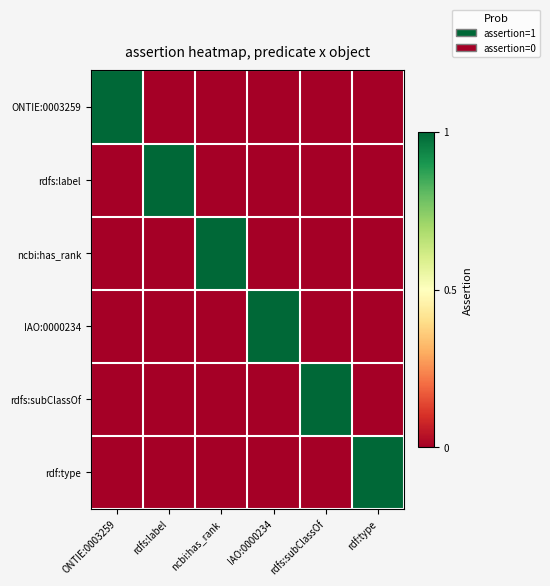

Reading right to left, list all the values displayed in this chart.

ONTIE:0003259: rdf:type=0	rdfs:subClassOf=0	IAO:0000234=0	ncbi:has_rank=0	rdfs:label=0	ONTIE:0003259=1
rdfs:label: rdf:type=0	rdfs:subClassOf=0	IAO:0000234=0	ncbi:has_rank=0	rdfs:label=1	ONTIE:0003259=0
ncbi:has_rank: rdf:type=0	rdfs:subClassOf=0	IAO:0000234=0	ncbi:has_rank=1	rdfs:label=0	ONTIE:0003259=0
IAO:0000234: rdf:type=0	rdfs:subClassOf=0	IAO:0000234=1	ncbi:has_rank=0	rdfs:label=0	ONTIE:0003259=0
rdfs:subClassOf: rdf:type=0	rdfs:subClassOf=1	IAO:0000234=0	ncbi:has_rank=0	rdfs:label=0	ONTIE:0003259=0
rdf:type: rdf:type=1	rdfs:subClassOf=0	IAO:0000234=0	ncbi:has_rank=0	rdfs:label=0	ONTIE:0003259=0